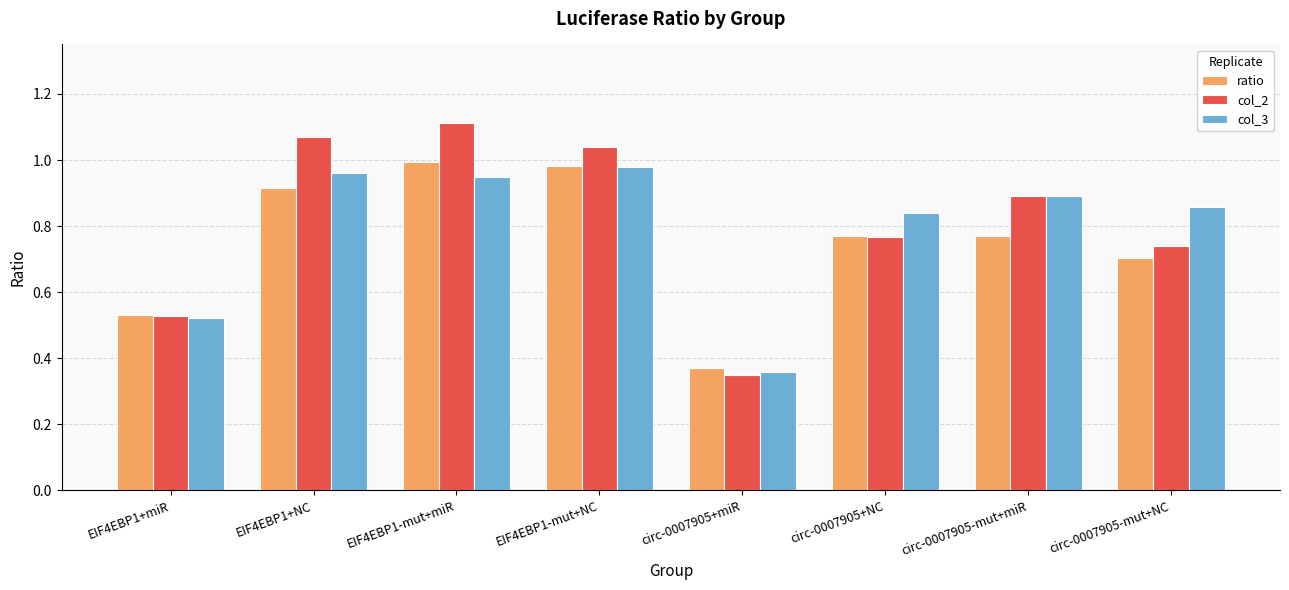

What is the sum of all col_3 values?

6.4